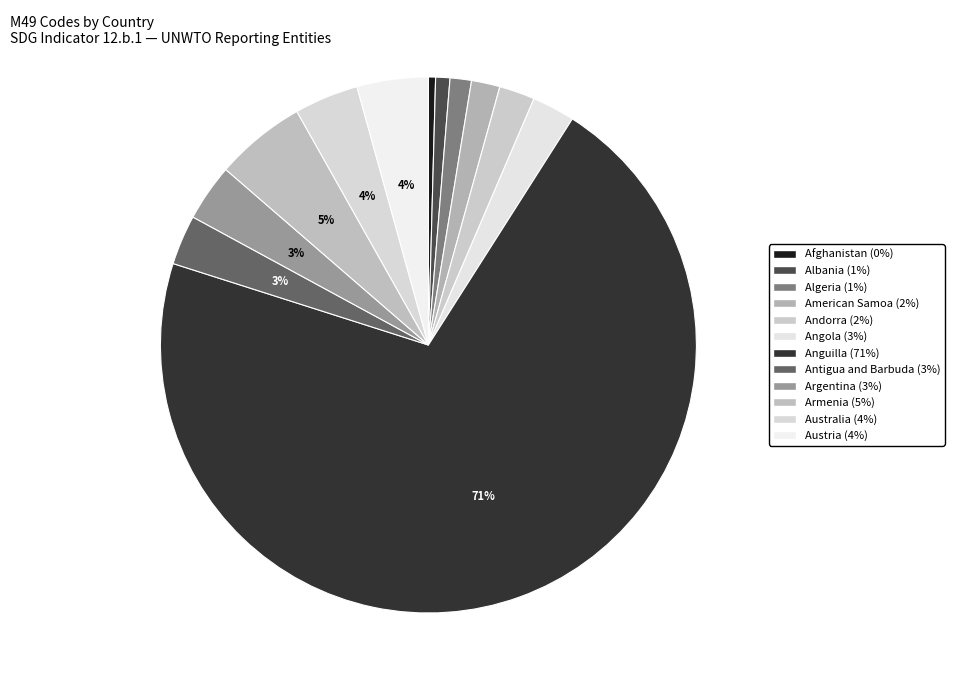

To the nearest percent, what is the average slice percentage?

8%